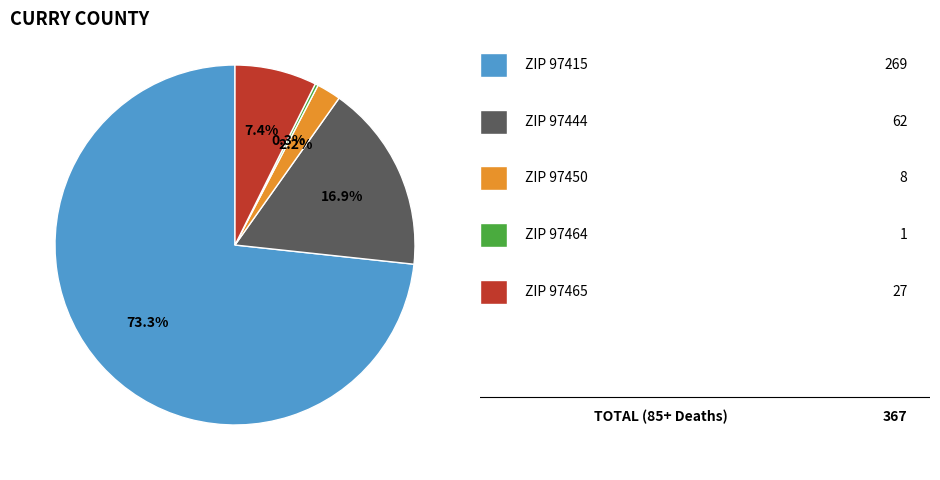

Is there any slice that represents more than half of the pie?

Yes